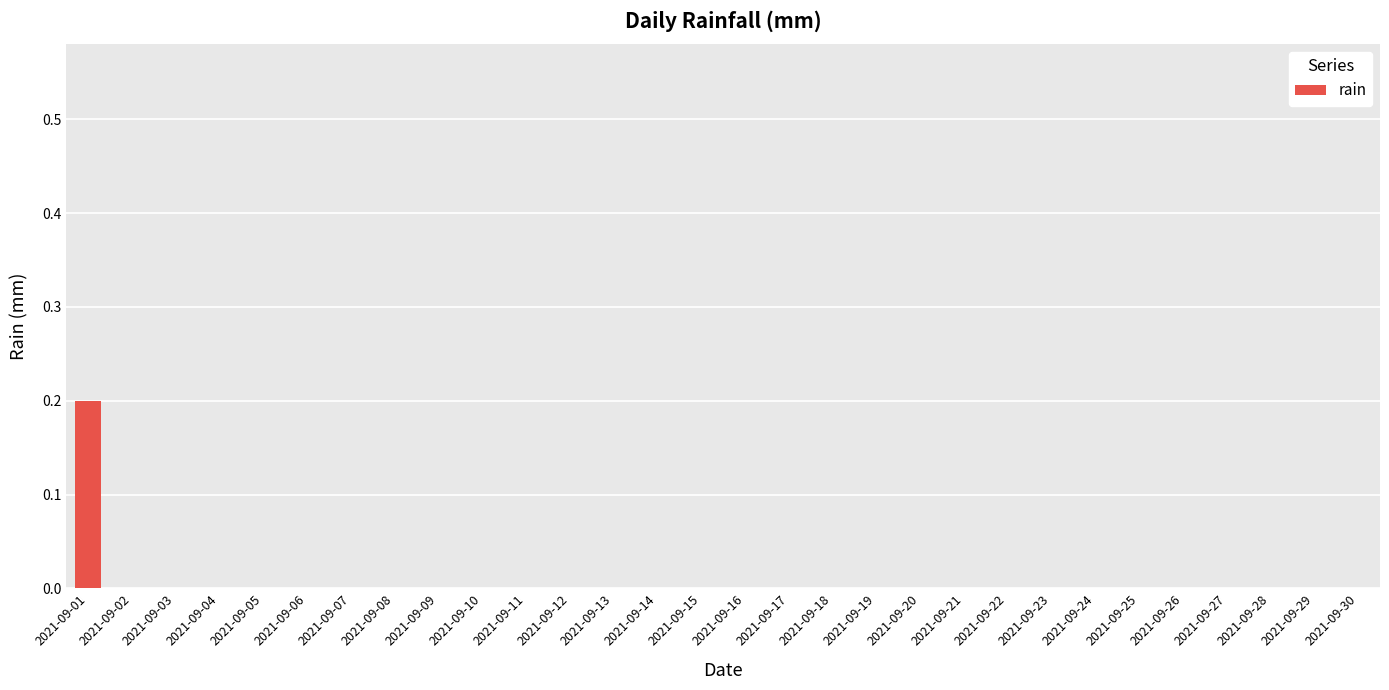

Does the chart contain stacked bars?

No